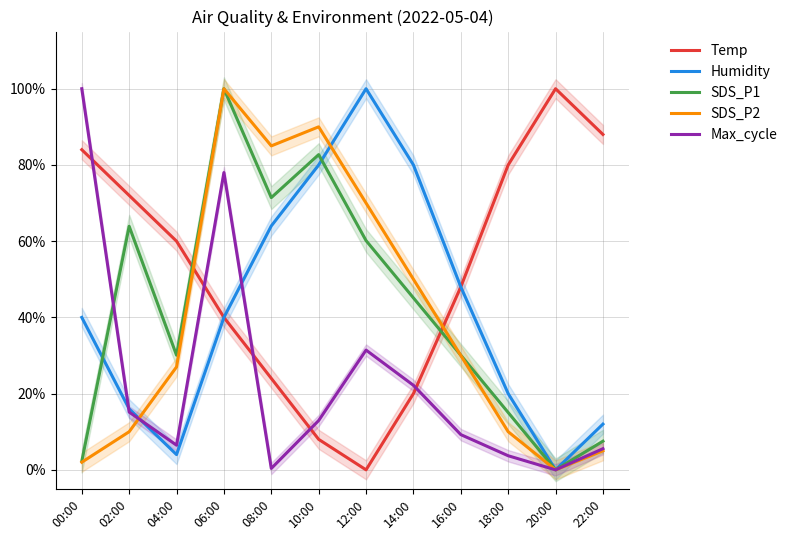

At which category is the sum across all series the highest?

06:00